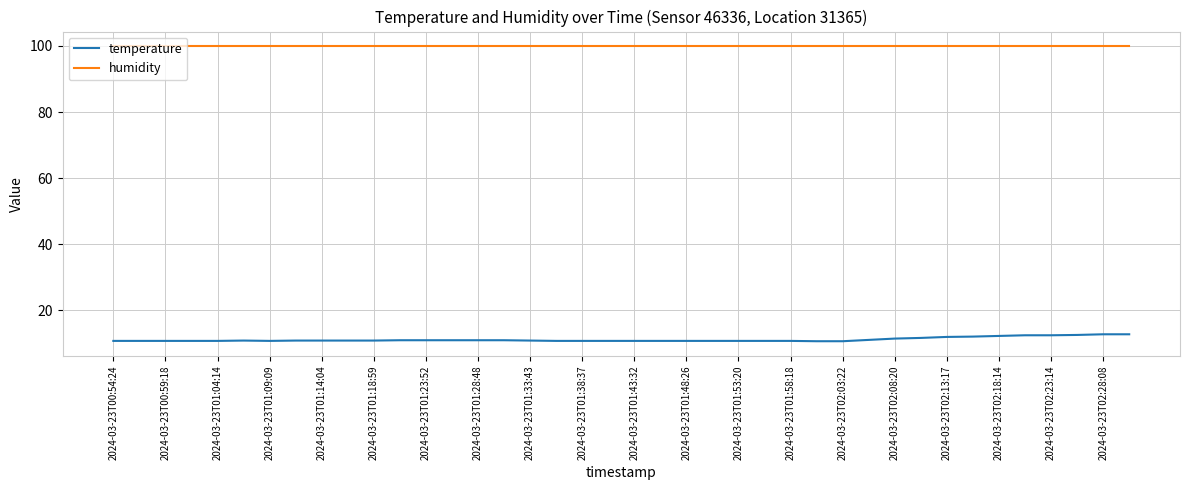

True or false: temperature and humidity cross at least once.

False